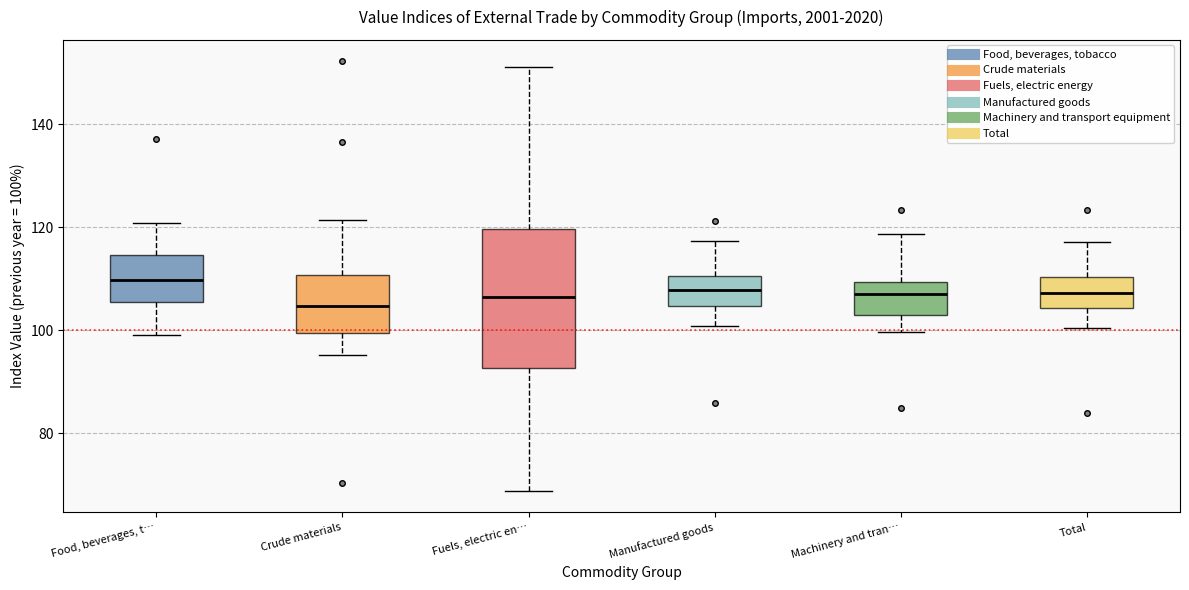

Which box is the tallest, from its lower edge to its upper edge?

Fuels, electric en…